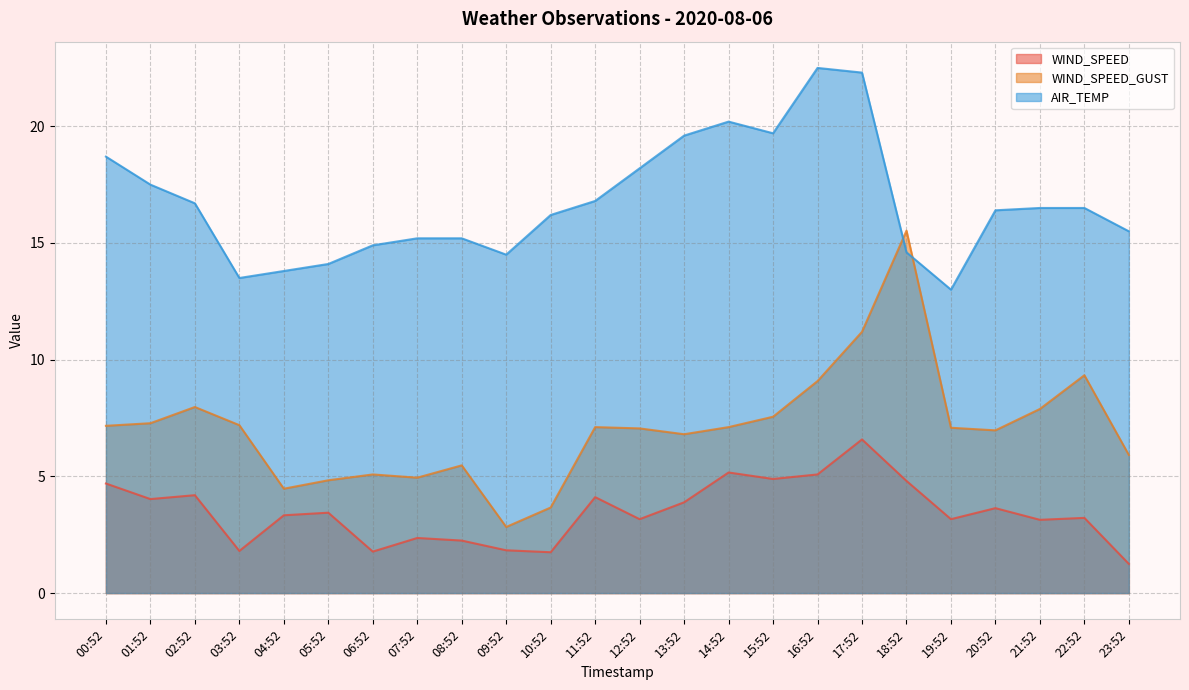

What value does the AIR_TEMP series have at 14:52?

20.2